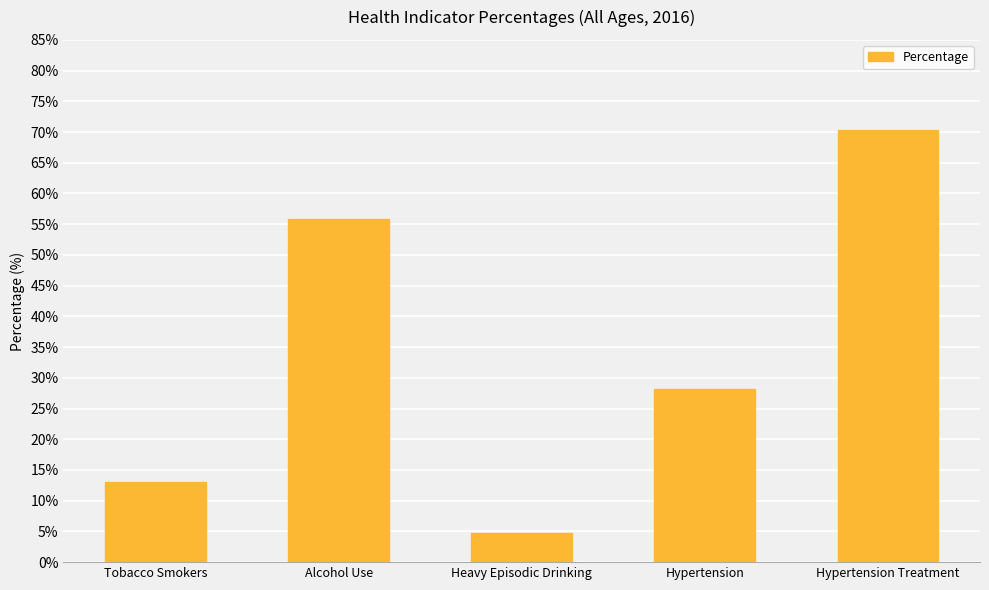

Does the chart contain any negative values?

No